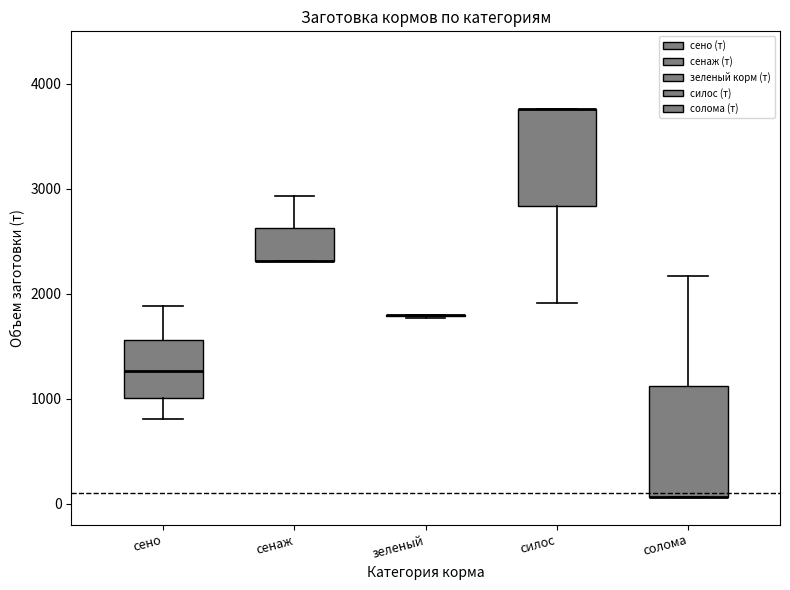

Where is the upper edge of the box for сено on the y-axis? The values are not printed on the chart, so give them approximately, as read against the axis.

1600